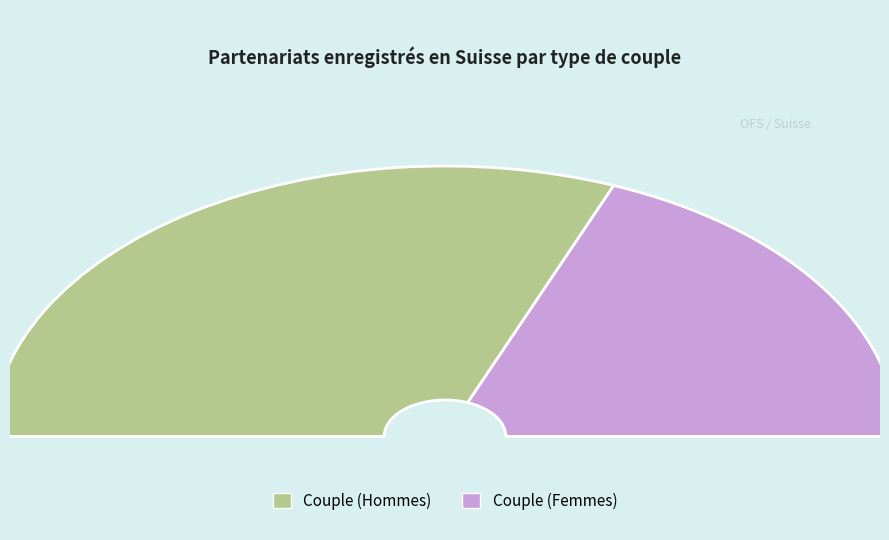

To the nearest percent, what is the average slice percentage?

50%